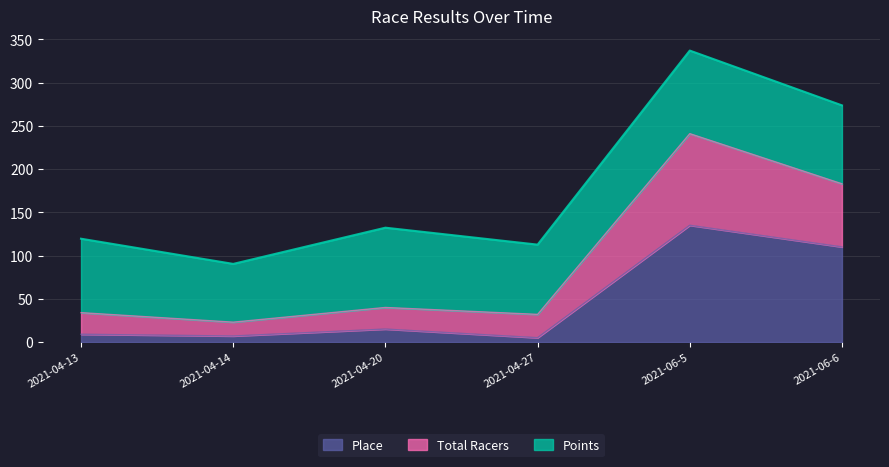

What is the difference between the second highest and second lowest values in the Place series?

103.0